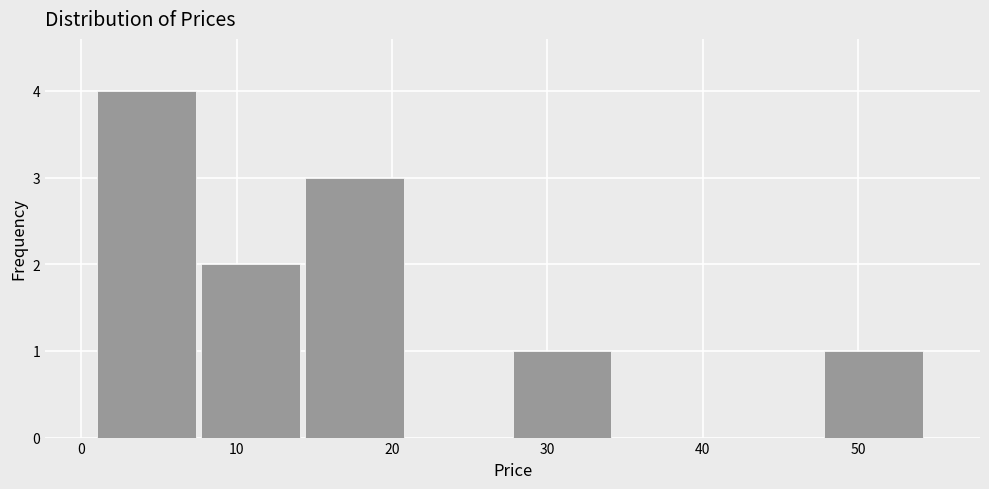

What is the height of the bar covering 28 to 34 on the x-axis? Neither the bar edges nor the heights are printed on the chart, so give them approximately, as read against the axes.

1